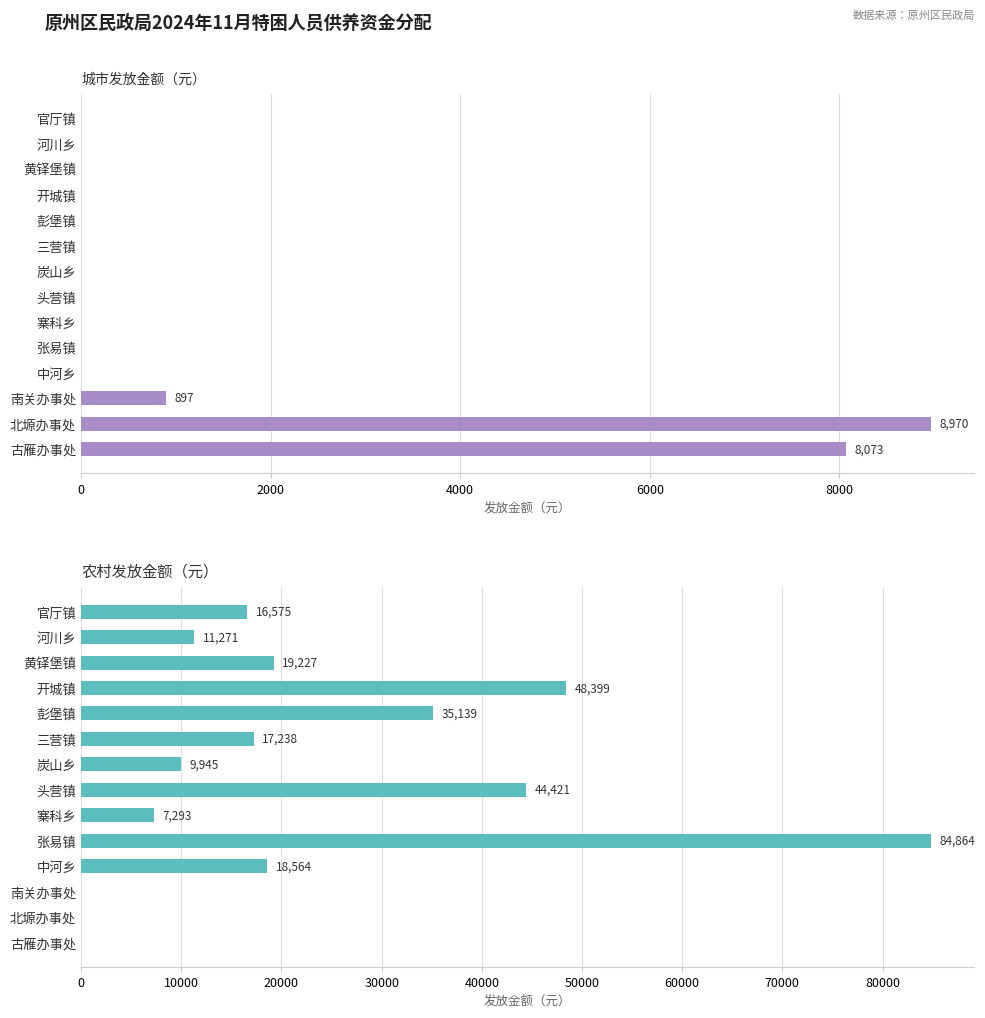

What is the difference between the 农村发放金额 values at 中河乡 and 古雁办事处?

18564